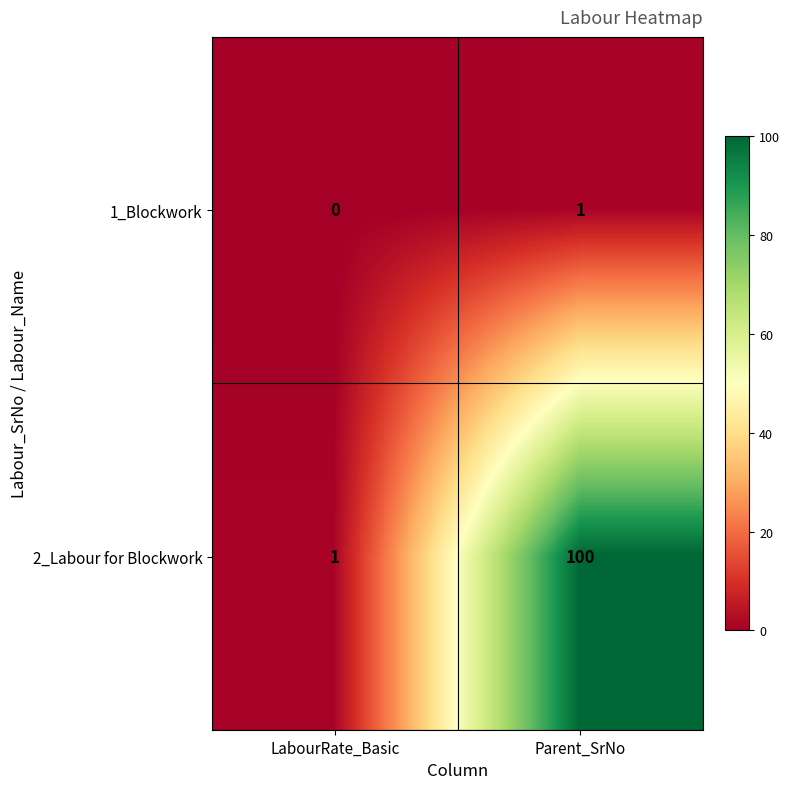

Where is 1_Blockwork nearest to the value 0?

LabourRate_Basic